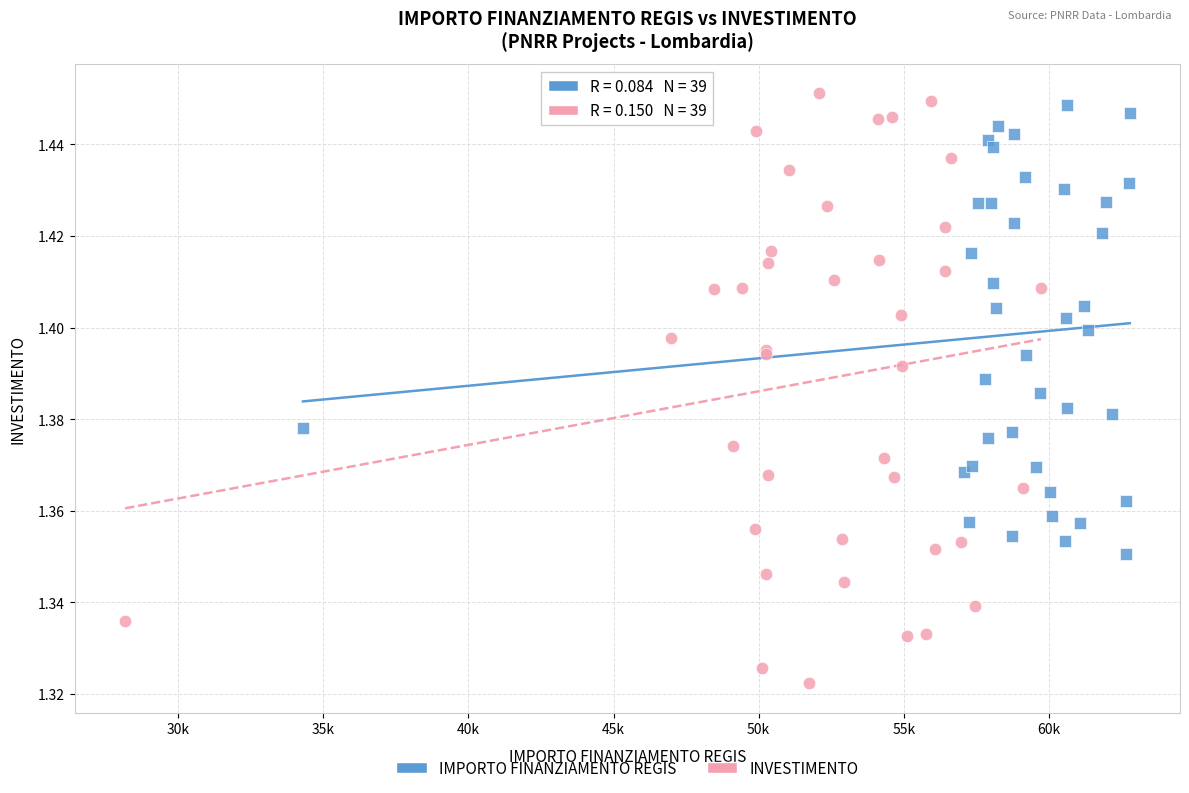

Which series contains the highest Y value?

INVESTIMENTO